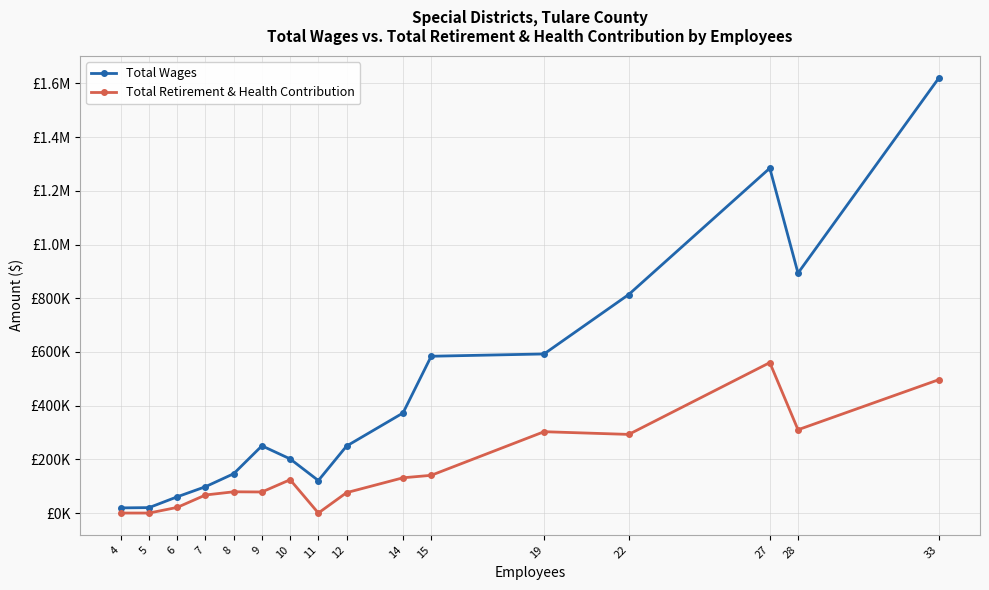

Which series has the widest spread of values?

Total Wages